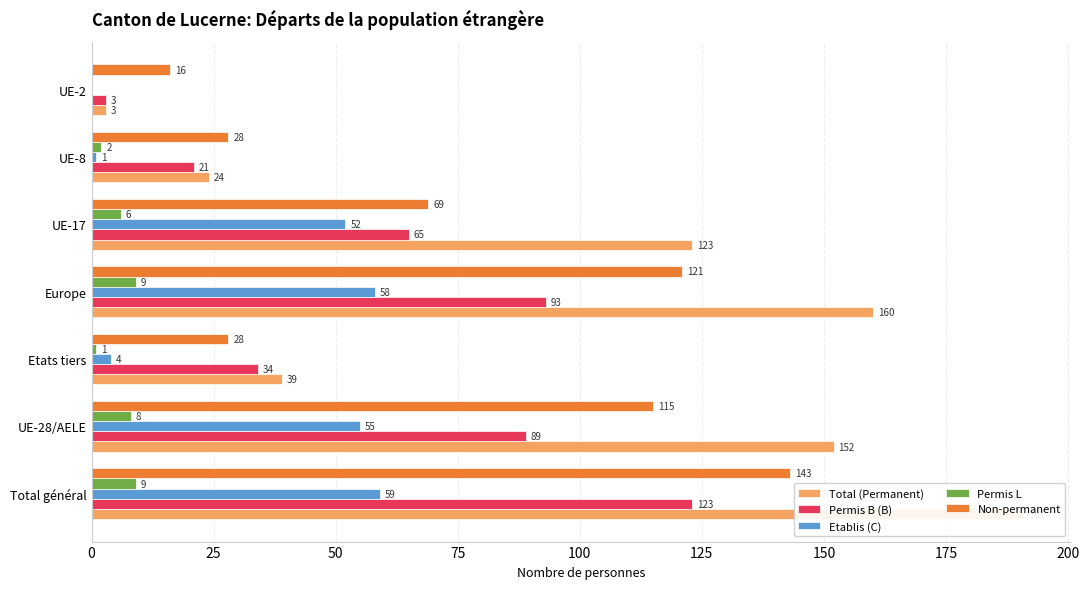

How many bars are there in total?

35